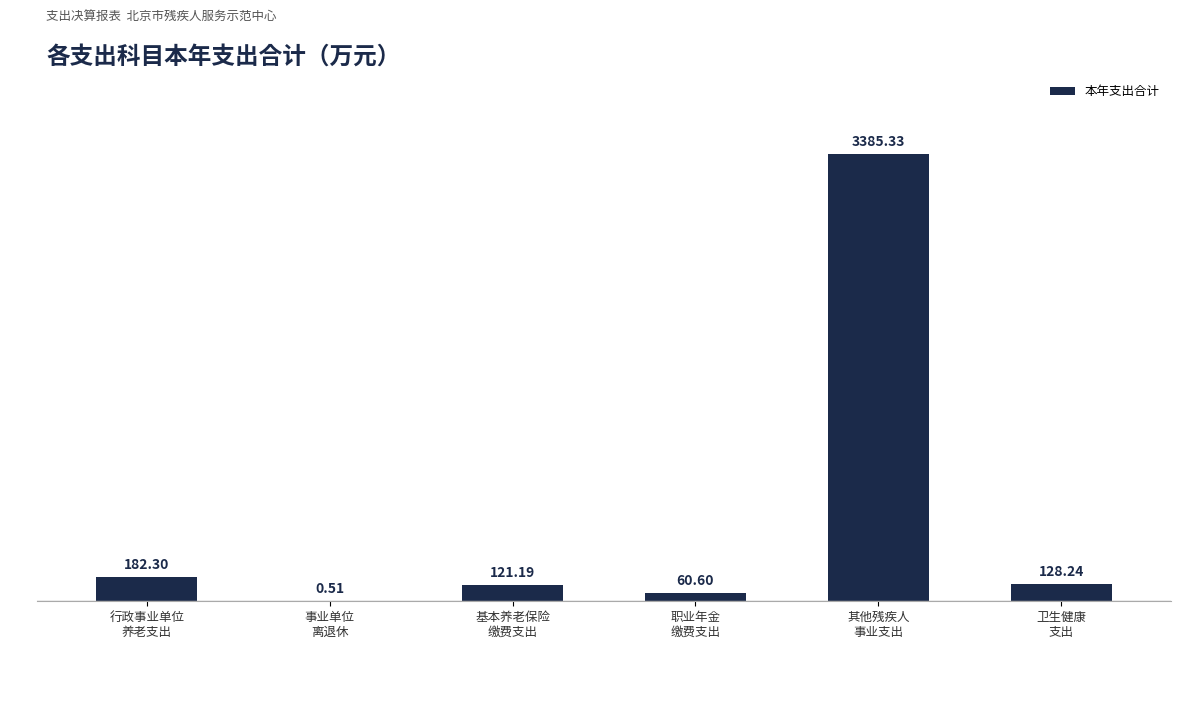

Which has a higher value, 职业年金
缴费支出 or 行政事业单位
养老支出?

行政事业单位
养老支出